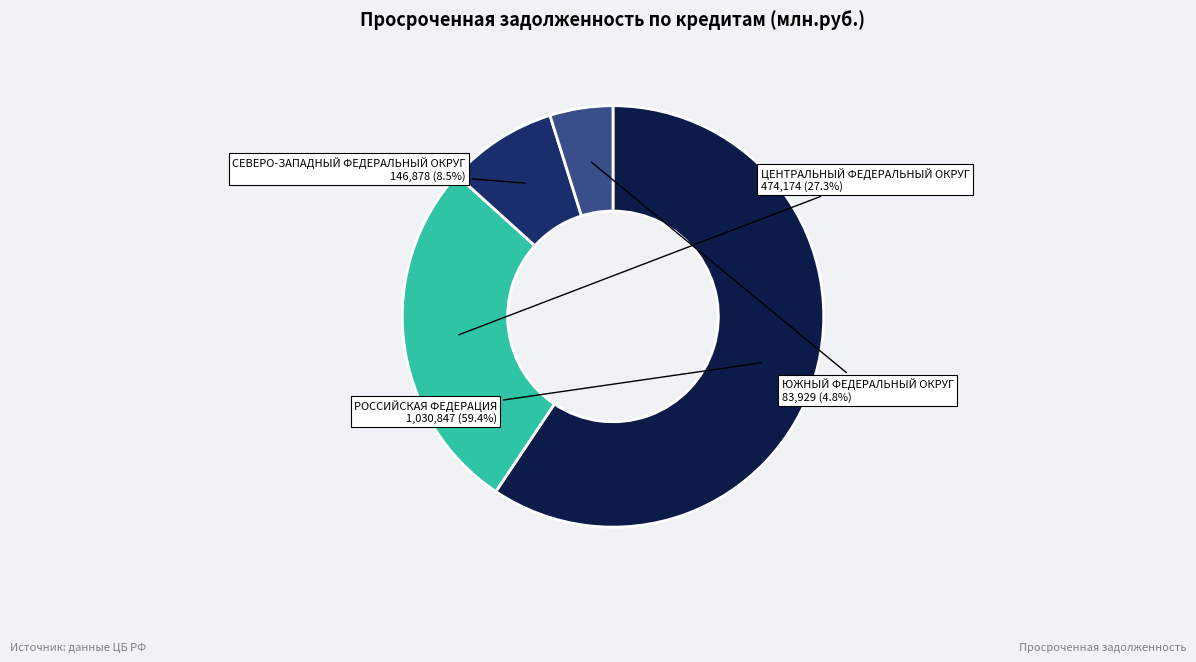

Does ЮЖНЫЙ ФЕДЕРАЛЬНЫЙ ОКРУГ account for over 50% of the chart?

No